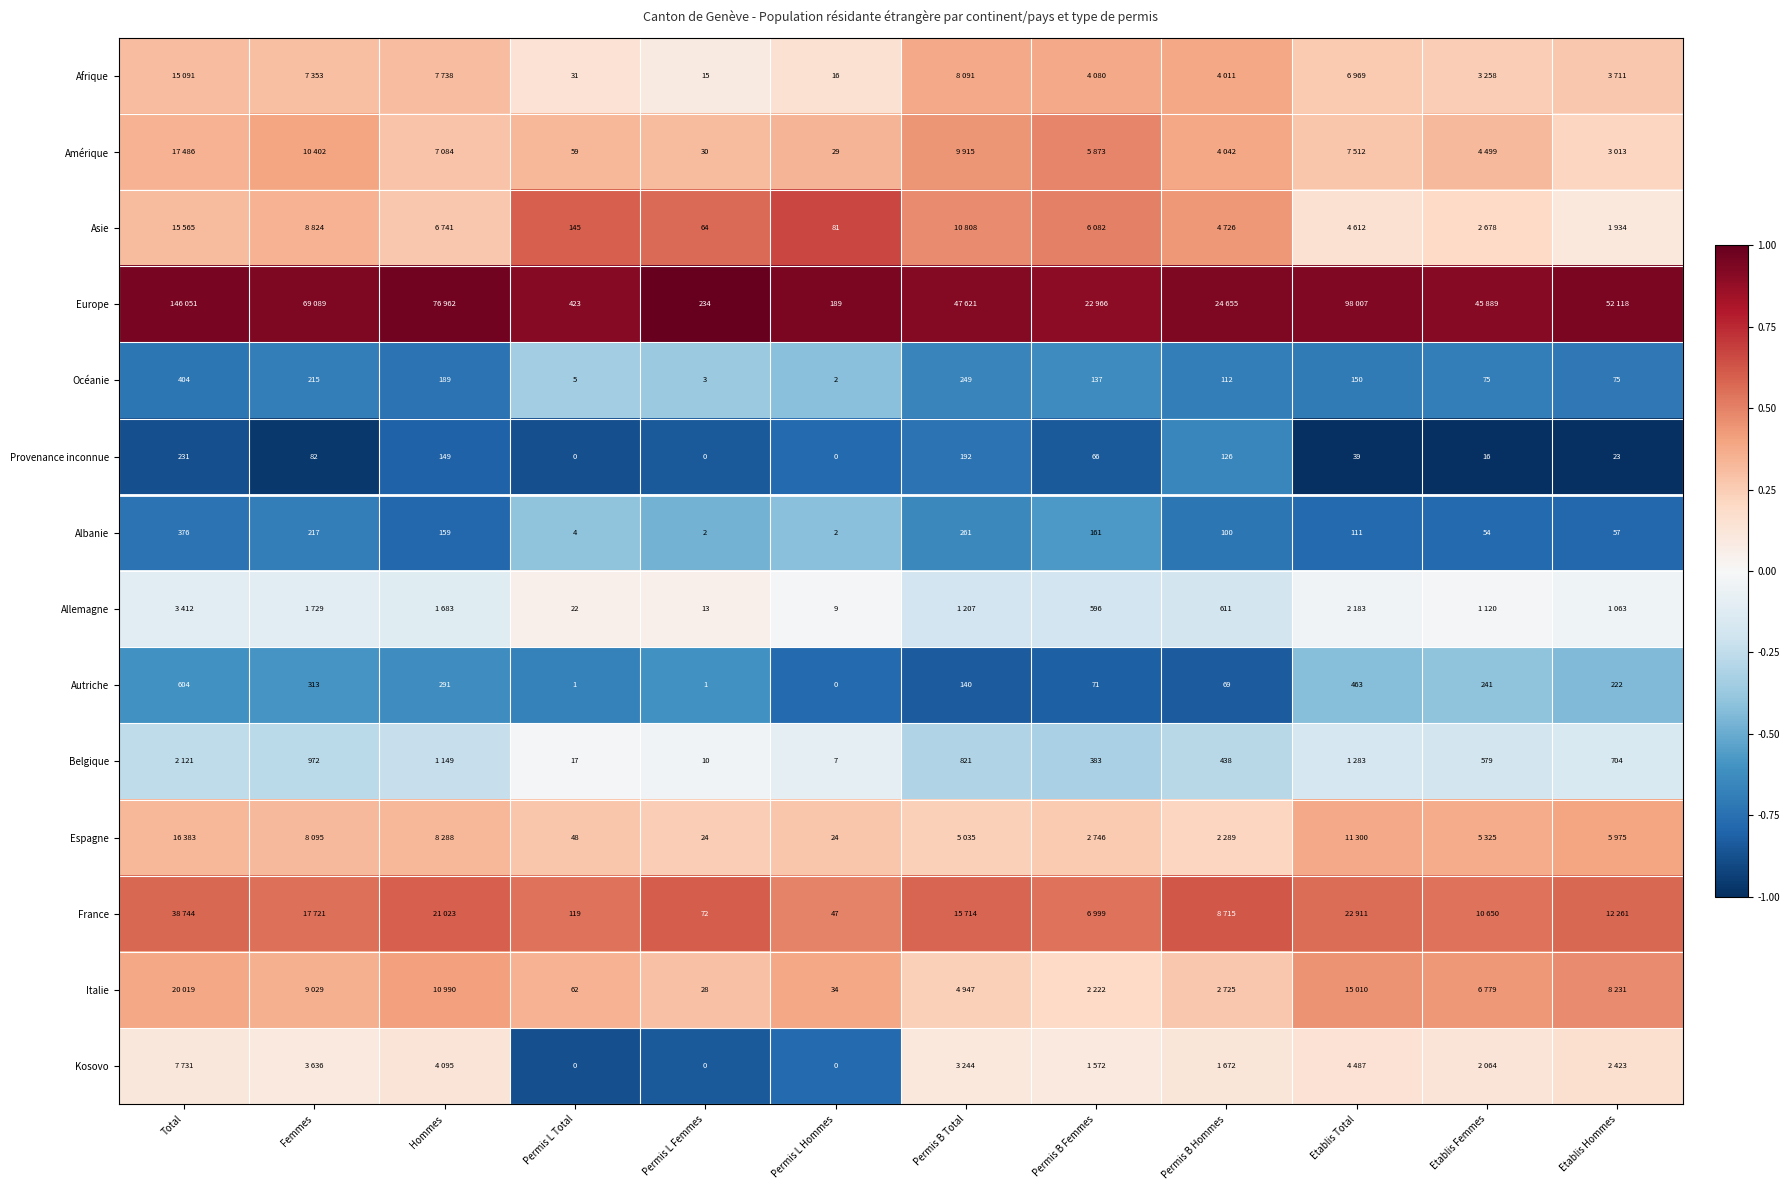

At which label does Albanie first exceed 111?

Total